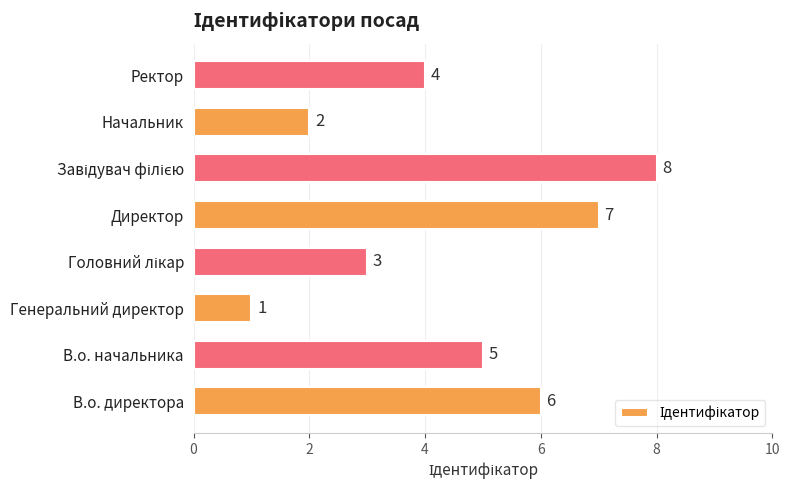

What is the sum of all values?

36